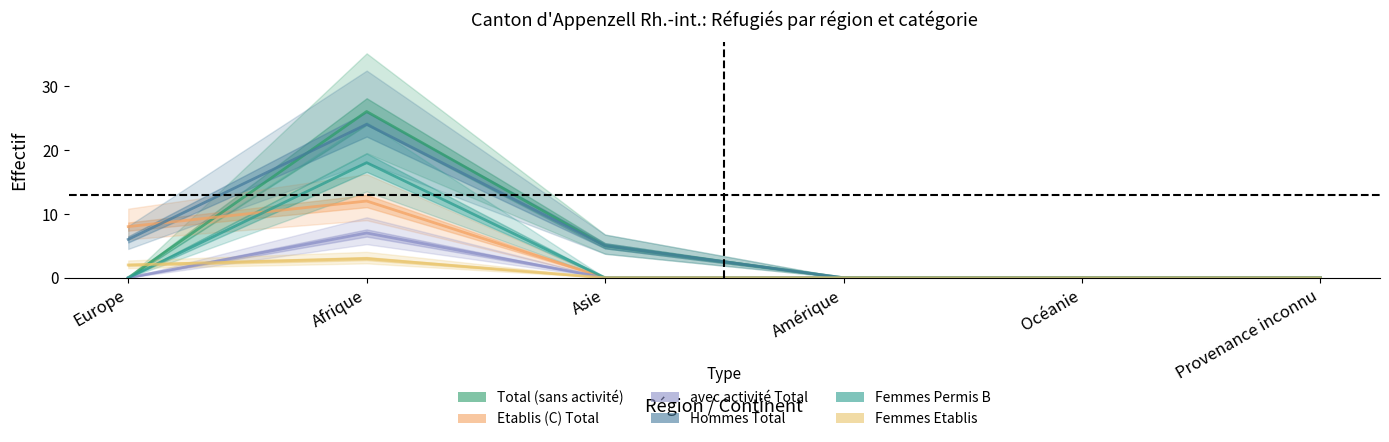

At which label does Hommes Total reach its minimum?

Amérique